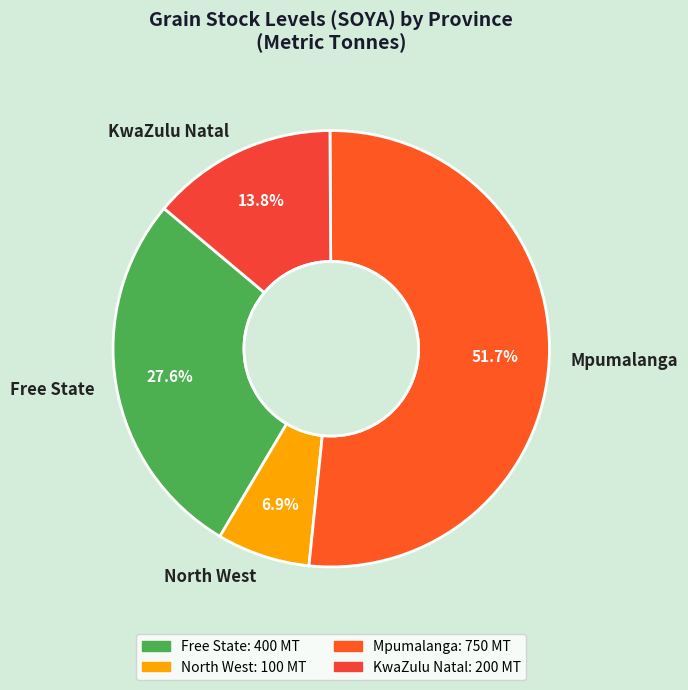

To the nearest percent, what portion does Free State represent?

28%